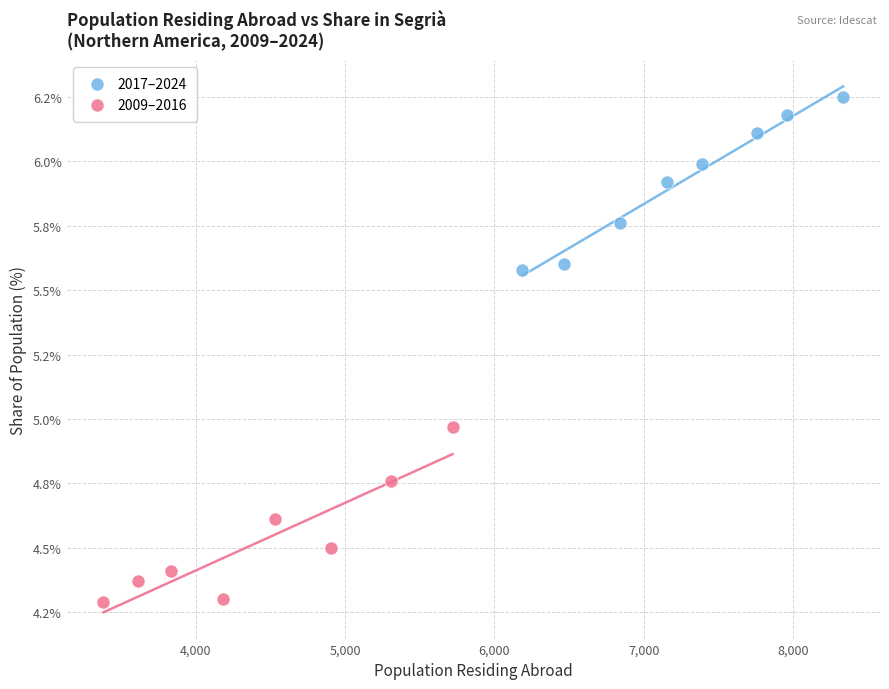

Which series contains the highest Y value?

2017–2024